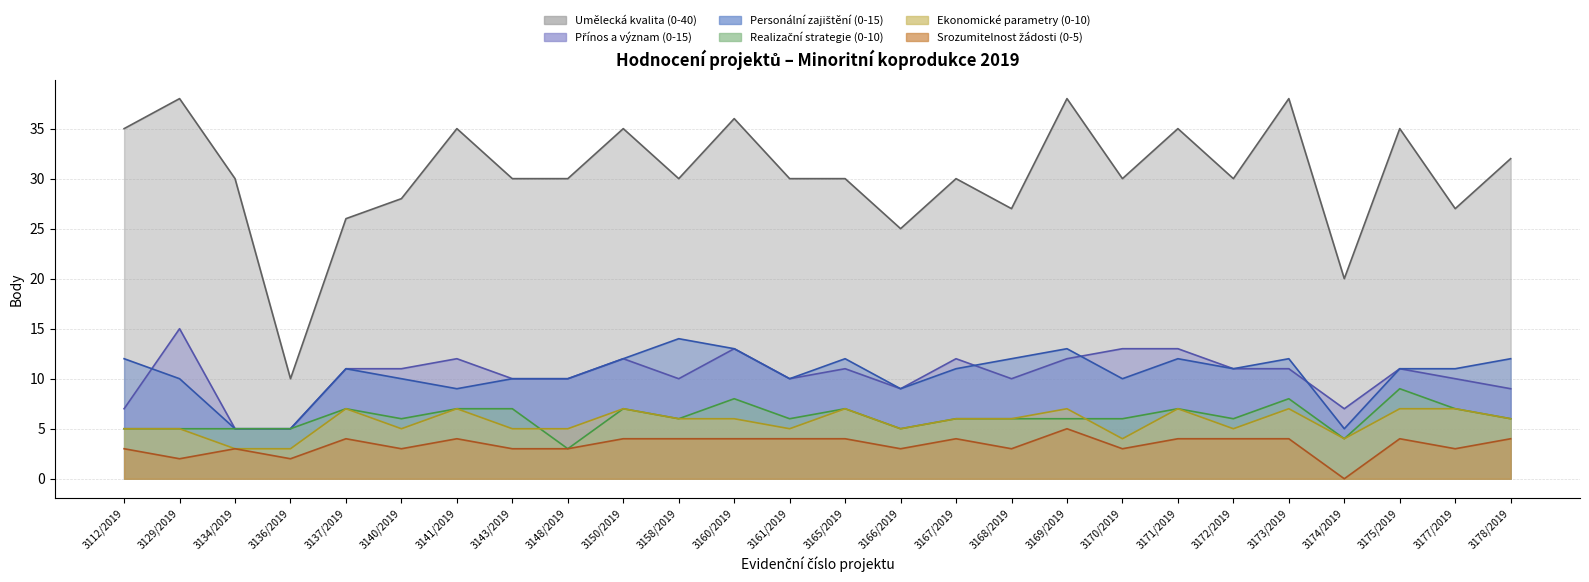

What are all the series names shown in the legend?

Umělecká kvalita (0-40), Přínos a význam (0-15), Personální zajištění (0-15), Realizační strategie (0-10), Ekonomické parametry (0-10), Srozumitelnost žádosti (0-5)